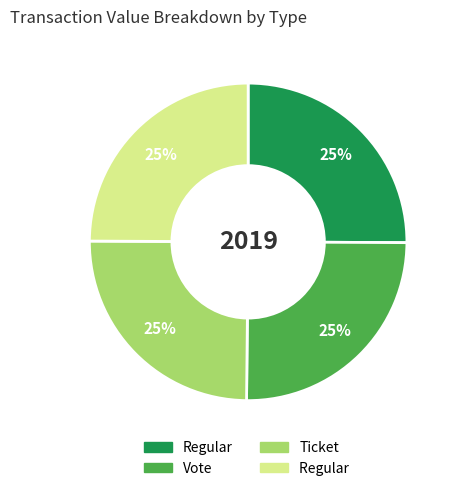

Does any single category account for the majority?

No